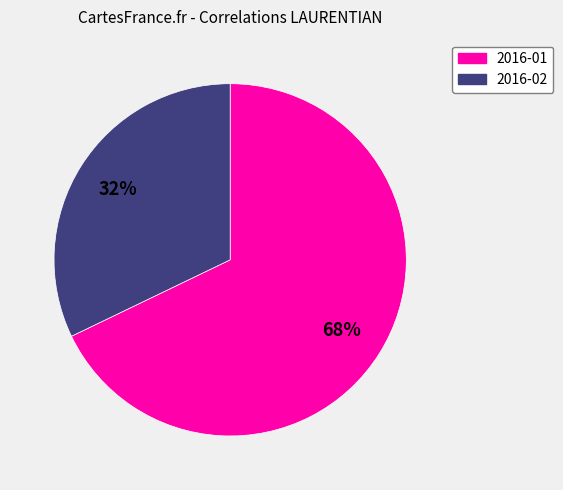

Do 2016-02 and 2016-01 together represent more than half of the pie?

Yes